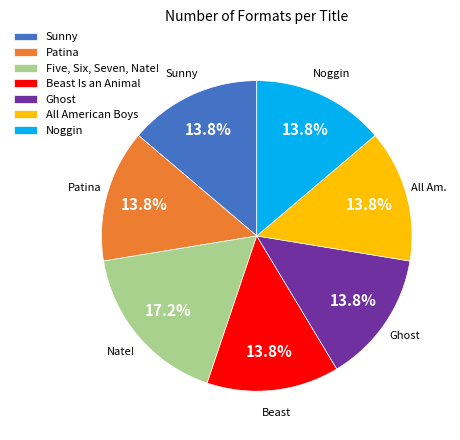

What portion of the pie excludes Beast Is an Animal?

86.2%